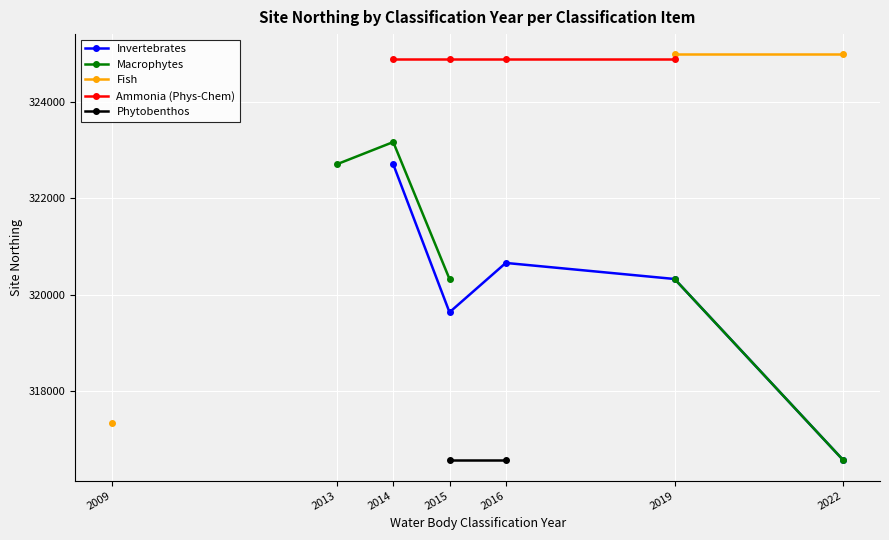

True or false: Invertebrates and Phytobenthos cross at least once.

False